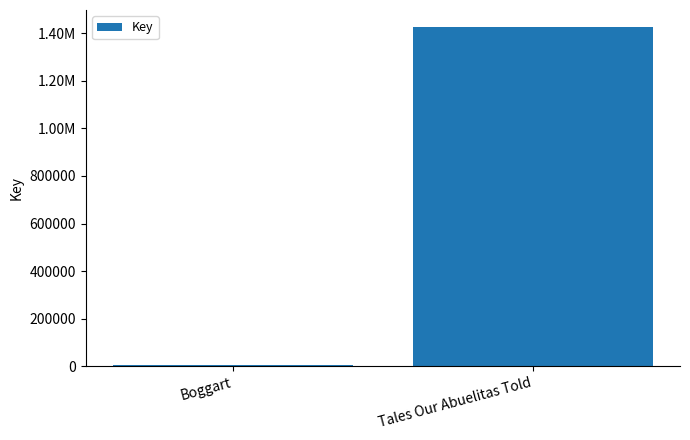

At which label is the value closest to 716565?

Boggart